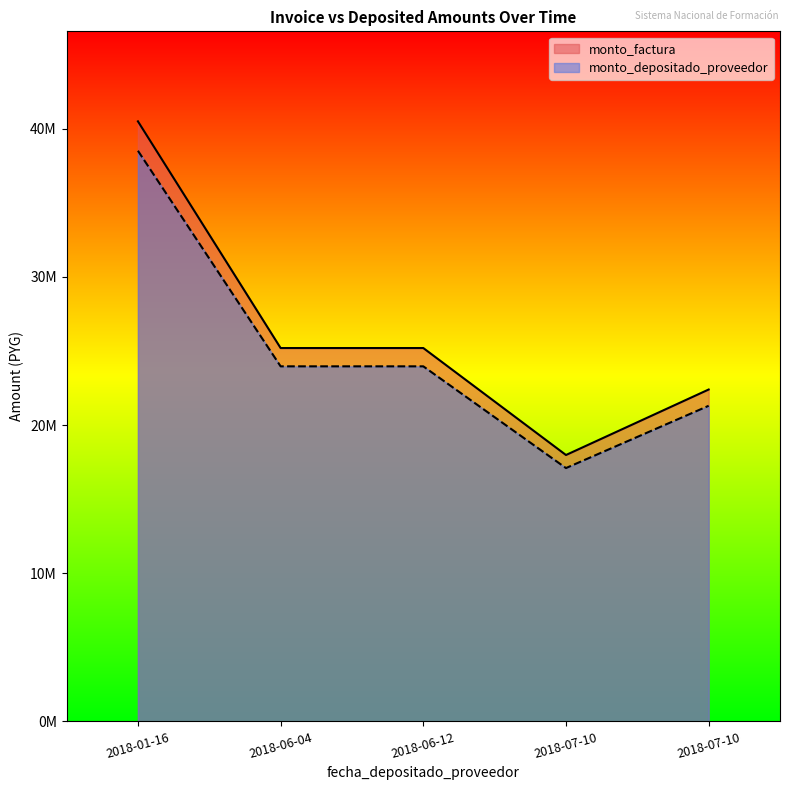

At 2018-01-16, list the series in order from largest to smallest.

monto_factura, monto_depositado_proveedor